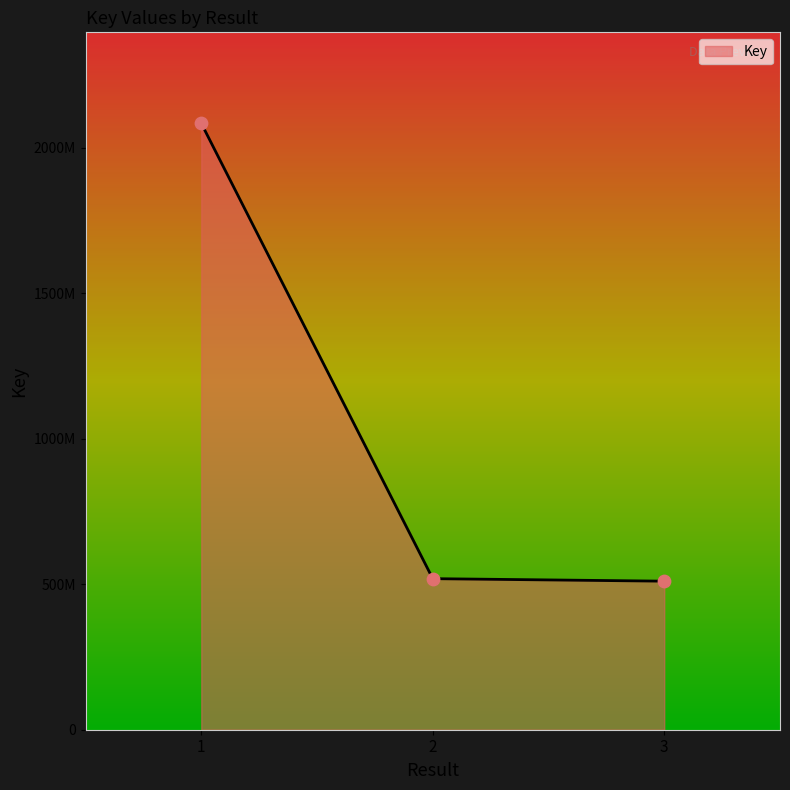

What is the change in value from 2 to 3?

-8653187